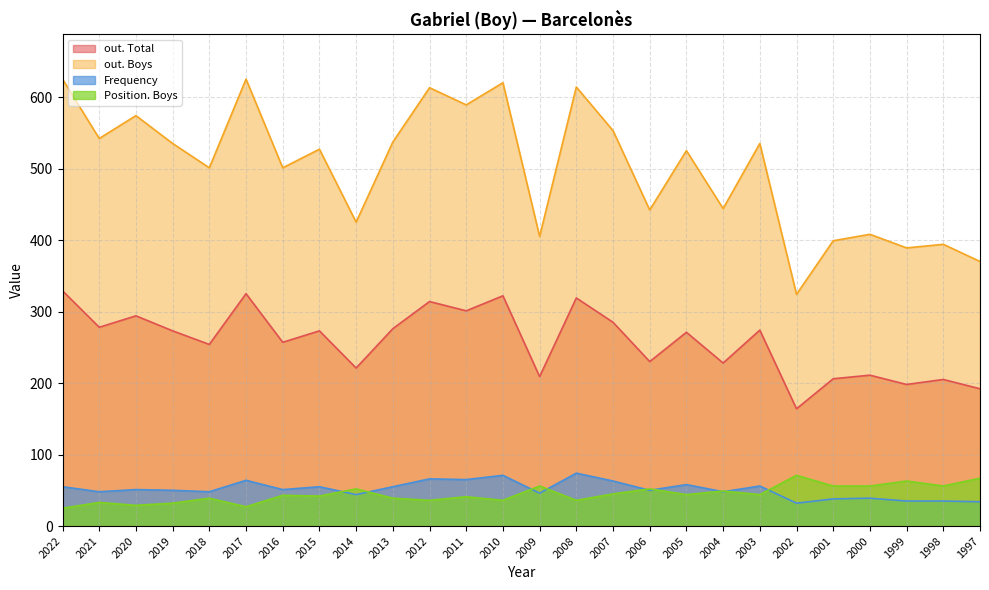

Does the chart have visible grid lines?

Yes